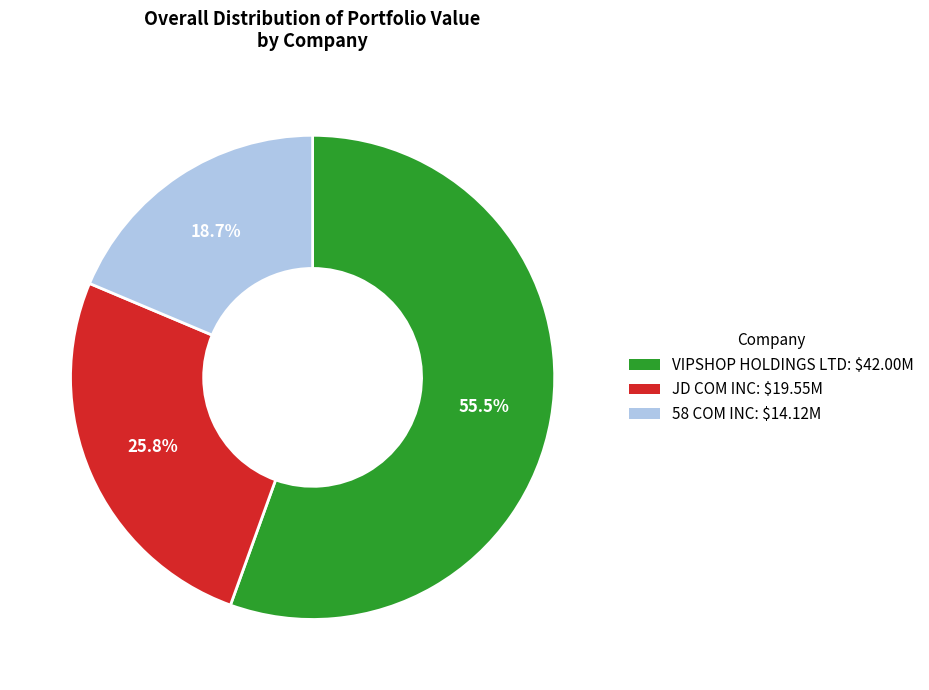

Is there a majority slice in this chart?

Yes